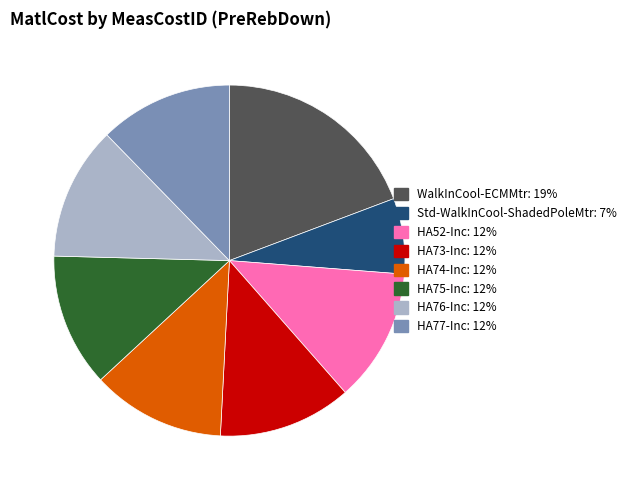

Is WalkInCool-ECMMtr the majority of the pie?

No